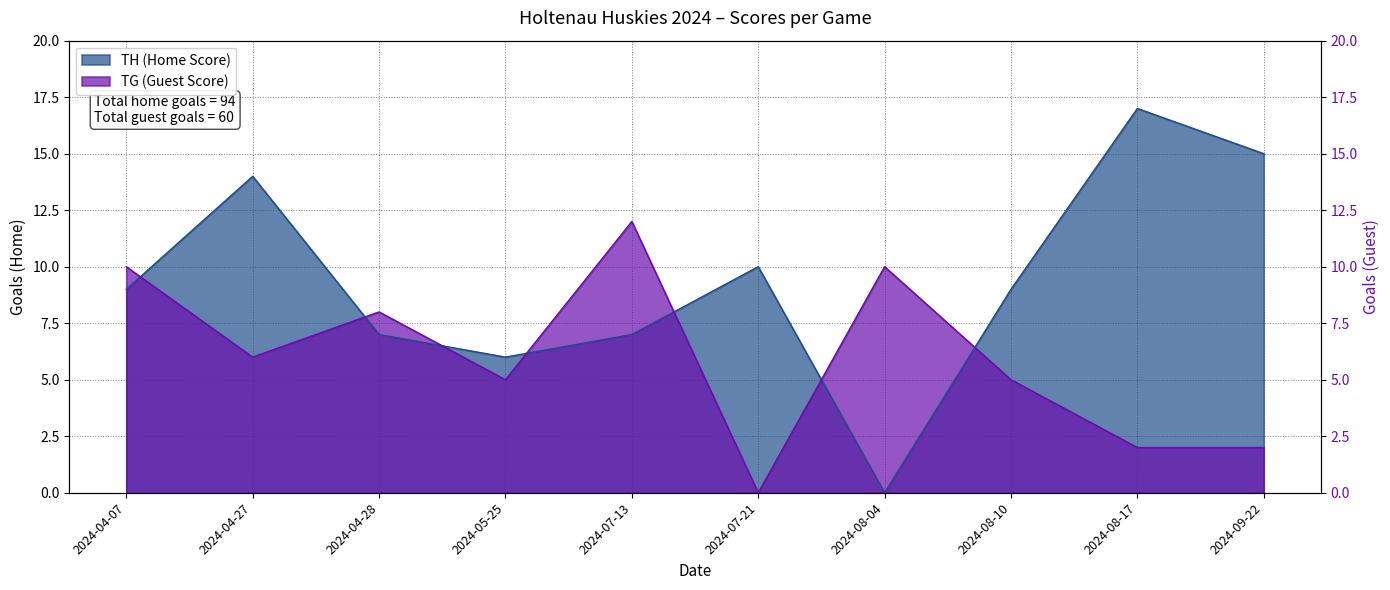

The value of TG (Guest Score) at 2024-08-10 is 7. True or false?

False